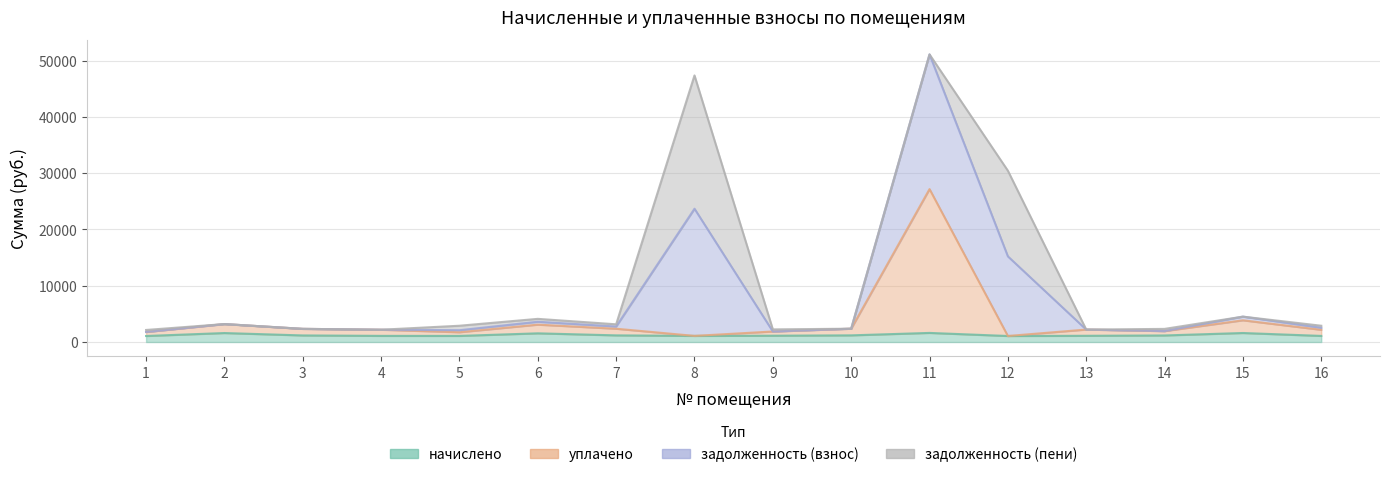

How many interior local valleys does the задолженность (взнос) series have?

4